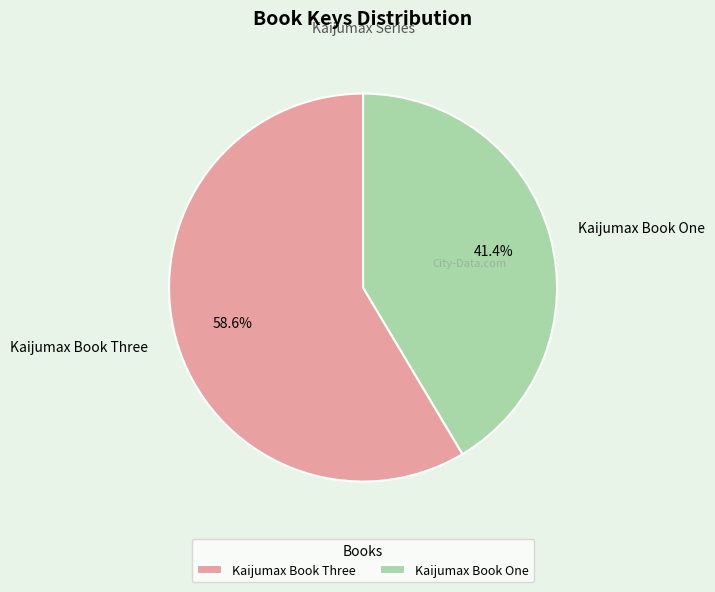

To the nearest percent, what is the difference between the Kaijumax Book Three and Kaijumax Book One slice percentages?

17%